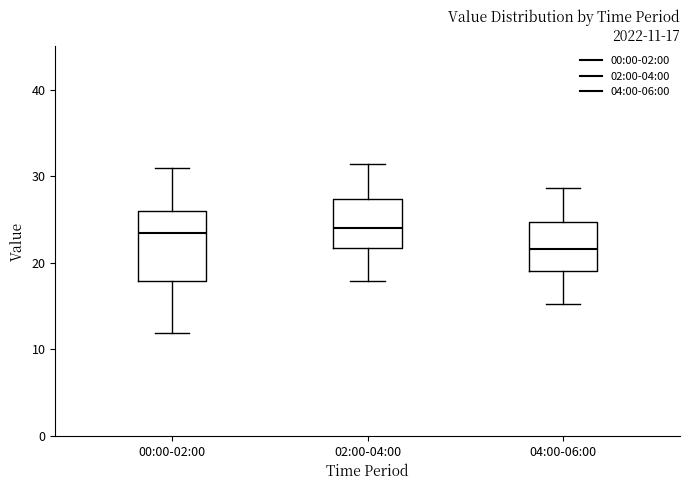

Which box's median line is the lowest?

04:00-06:00